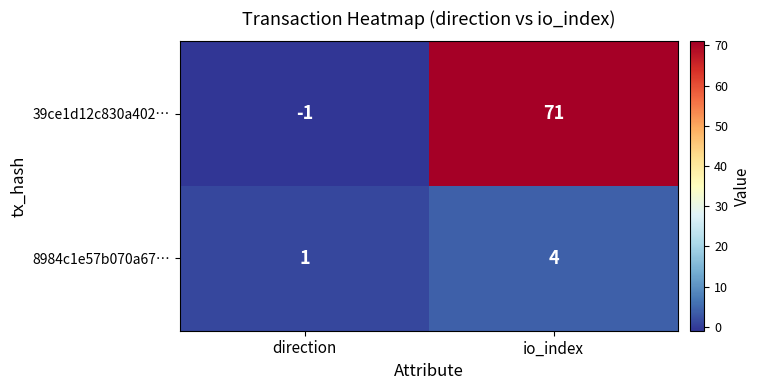

True or false: 39ce1d12c830a402… has a value of 71 at io_index.

True